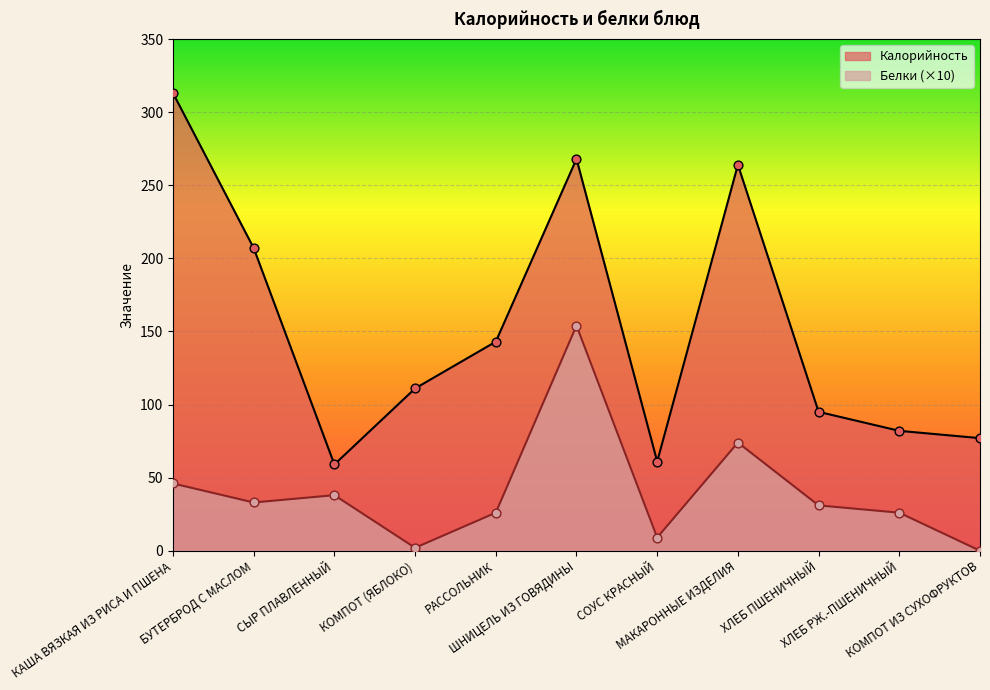

At which category is the sum across all series the highest?

ШНИЦЕЛЬ ИЗ ГОВЯДИНЫ